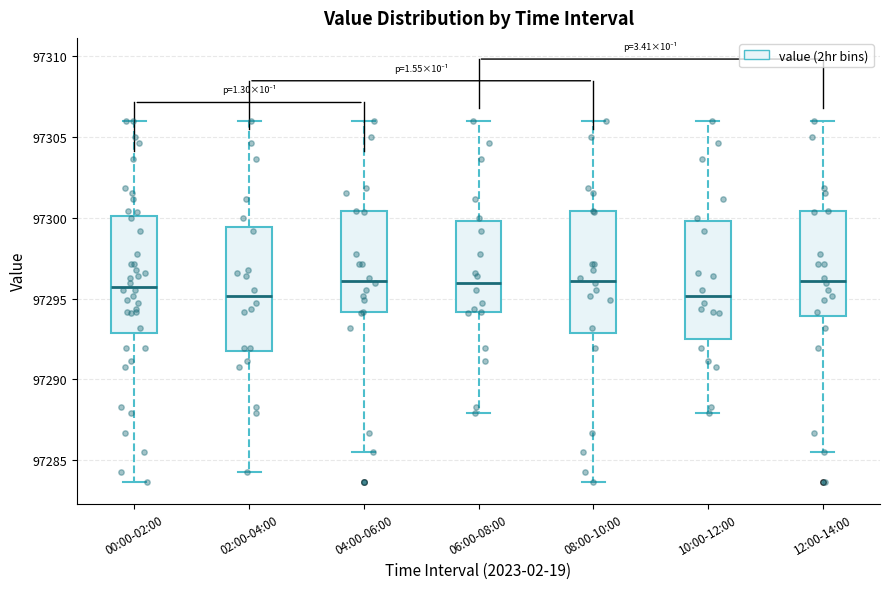

Reading left to right, read every box against the y-axis: the position of its median line, the range the box covers, and the ends of its whiskers. The values are not printed on the chart, so give them approximately, as read against the axis.

00:00-02:00: median 97295.5, box 97293.0 to 97300.0, whiskers 97283.5 to 97306.0
02:00-04:00: median 97295.0, box 97291.5 to 97299.5, whiskers 97284.5 to 97306.0
04:00-06:00: median 97296.0, box 97294.0 to 97300.5, whiskers 97285.5 to 97306.0
06:00-08:00: median 97296.0, box 97294.0 to 97300.0, whiskers 97288.0 to 97306.0
08:00-10:00: median 97296.0, box 97293.0 to 97300.5, whiskers 97283.5 to 97306.0
10:00-12:00: median 97295.0, box 97292.5 to 97300.0, whiskers 97288.0 to 97306.0
12:00-14:00: median 97296.0, box 97294.0 to 97300.5, whiskers 97285.5 to 97306.0